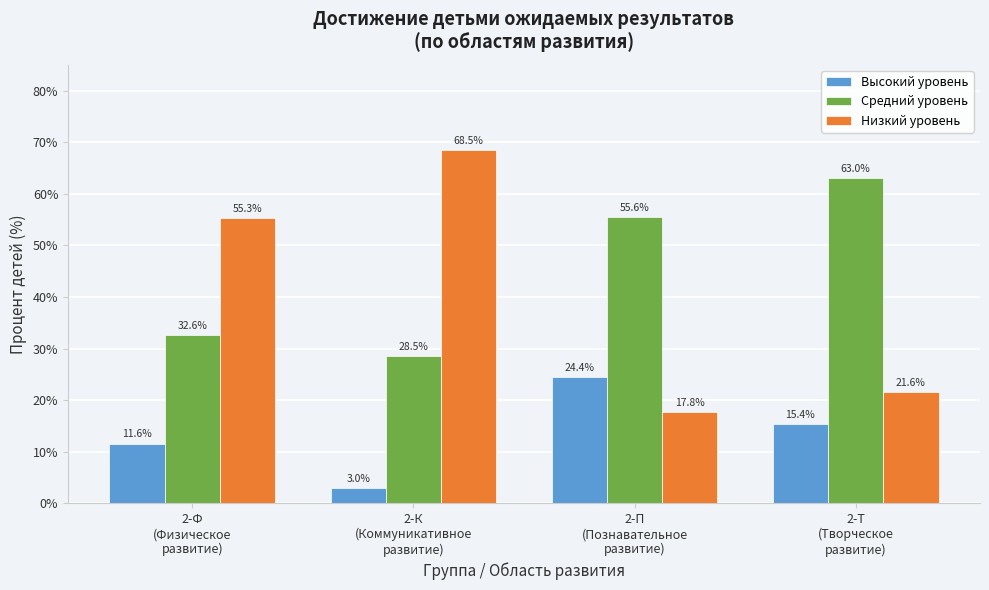

Reading left to right, list all the values displayed in this chart.

Высокий уровень: 11.6	3.0	24.4	15.4
Средний уровень: 32.6	28.5	55.6	63.0
Низкий уровень: 55.3	68.5	17.8	21.6